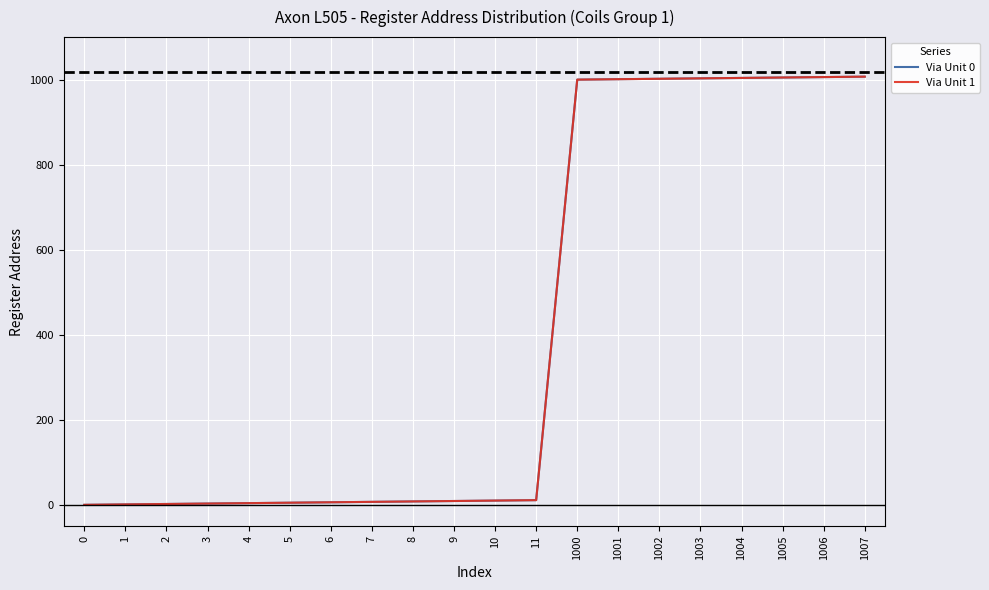

Which series has the widest spread of values?

Via Unit 0